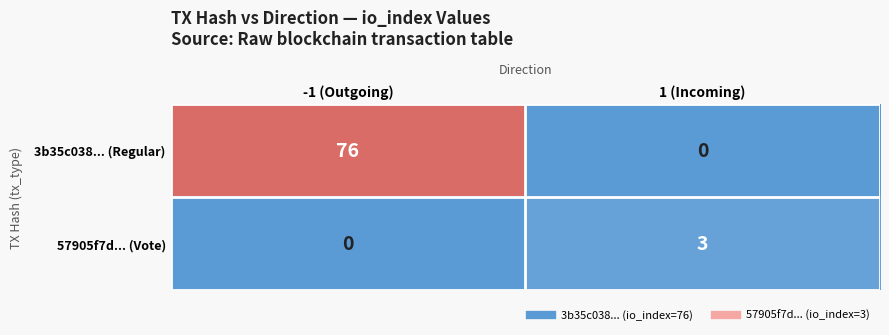

At how many categories does at least one series exceed 32?

1